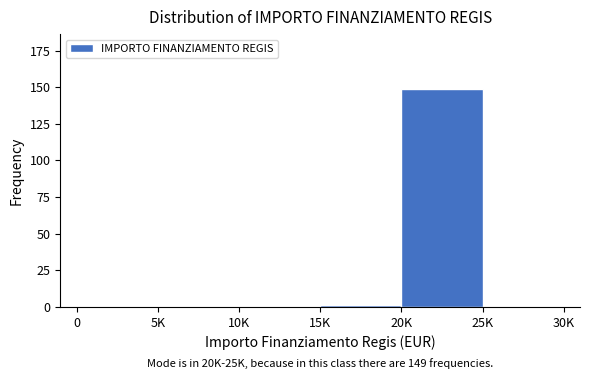

Reading left to right, list all the values displayed in this chart.

0=0	5K=0	10K=0	15K=1	20K=149	25K=0